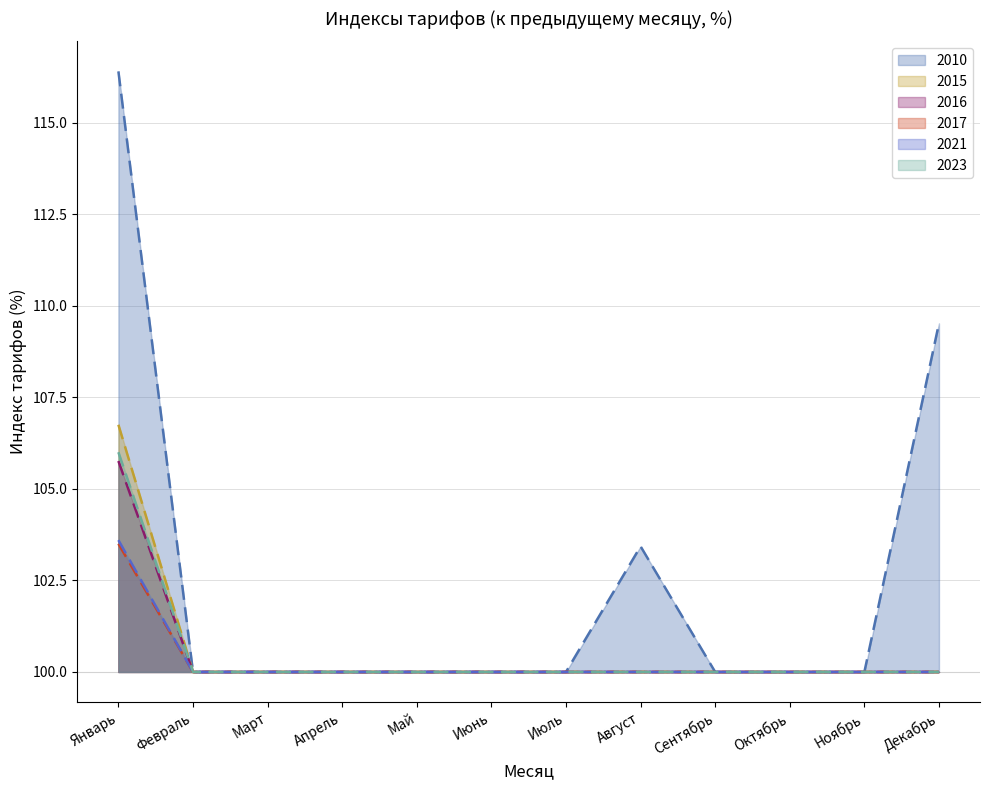

What is the label of the 9th point from the left?

Сентябрь